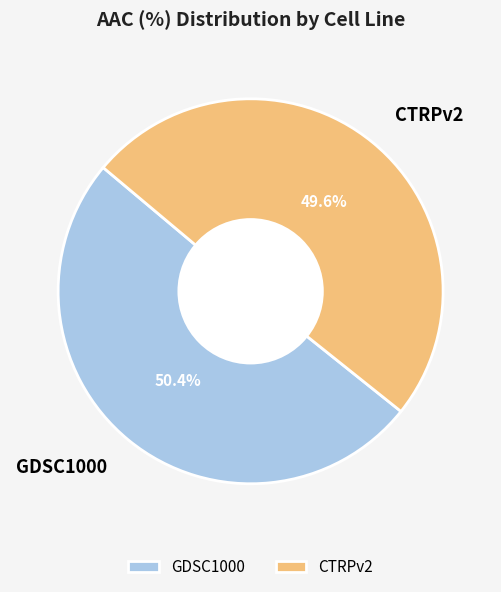

What portion of the pie excludes GDSC1000?

49.6%